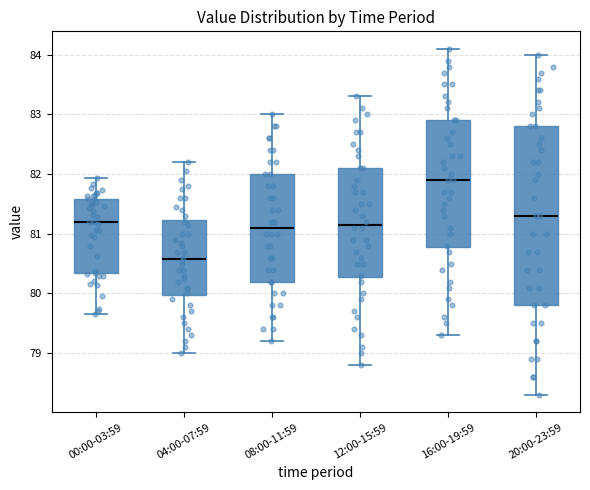

Reading left to right, read every box against the y-axis: the position of its median line, the range the box covers, and the ends of its whiskers. The values are not printed on the chart, so give them approximately, as read against the axis.

00:00-03:59: median 81.2, box 80.3 to 81.6, whiskers 79.7 to 81.9
04:00-07:59: median 80.6, box 80.0 to 81.2, whiskers 79.0 to 82.2
08:00-11:59: median 81.1, box 80.2 to 82.0, whiskers 79.2 to 83.0
12:00-15:59: median 81.2, box 80.3 to 82.1, whiskers 78.8 to 83.3
16:00-19:59: median 81.9, box 80.8 to 82.9, whiskers 79.3 to 84.1
20:00-23:59: median 81.3, box 79.8 to 82.8, whiskers 78.3 to 84.0